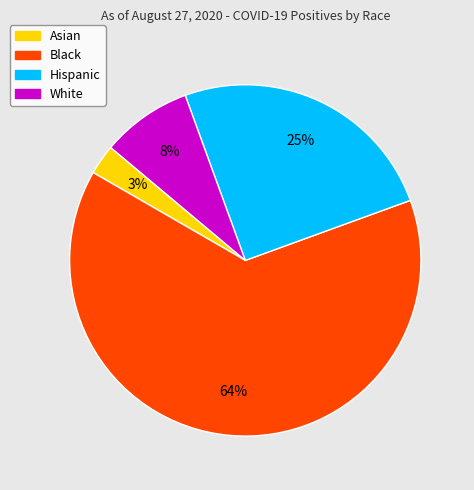

To the nearest percent, what is the combined percentage of Asian and Hispanic?

28%